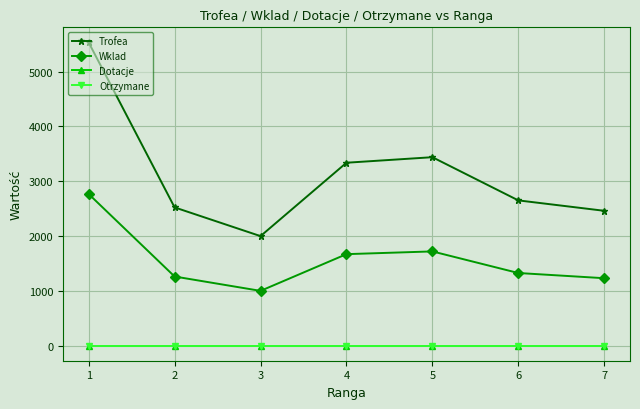

At which label is Wklad closest to 1881?

5